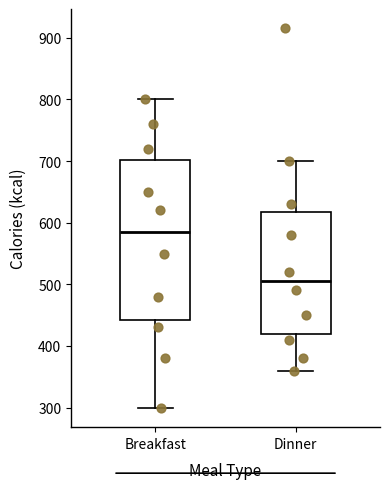

Where is the upper edge of the box for Dinner on the y-axis? The values are not printed on the chart, so give them approximately, as read against the axis.

620